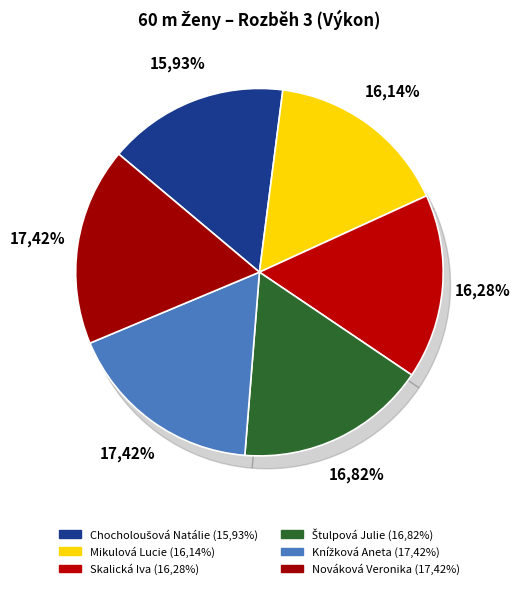

Combined, what portion of the pie is Knížková Aneta and Skalická Iva?

33.7%